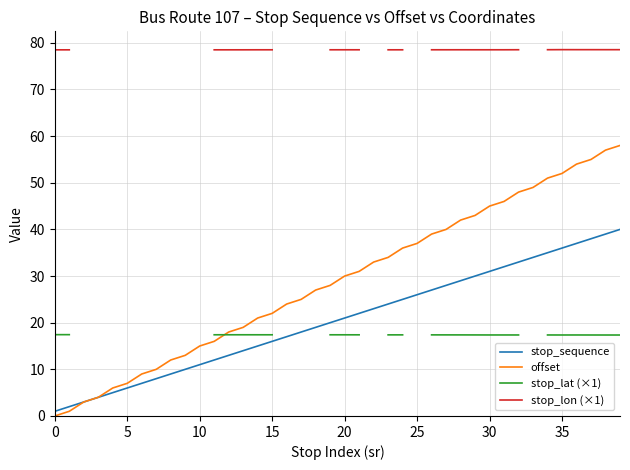

Count the number of categories in the chart.

40